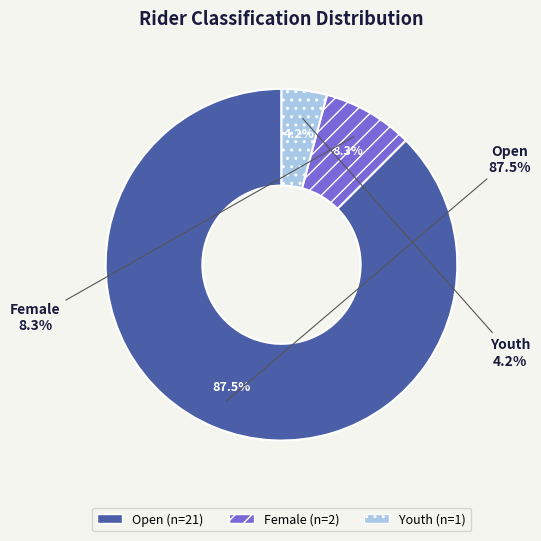

To the nearest percent, what is the difference between the Open and Female slice percentages?

79%